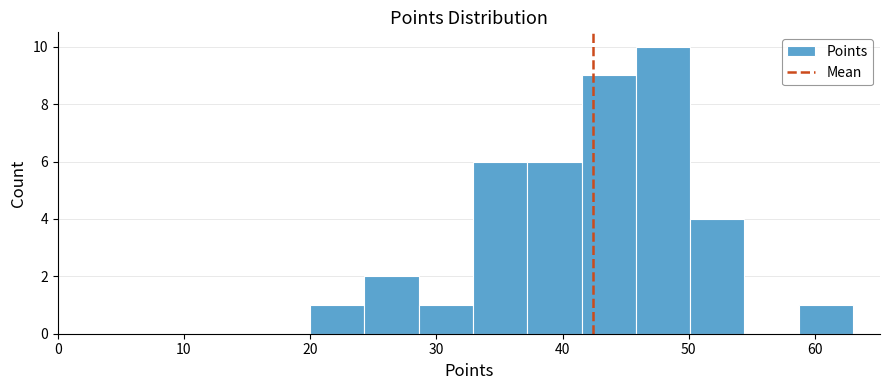

Reading left to right, transcribe this chart: for each bar, give the range it covers on the x-axis and its height. Neither the bar edges nor the heights are printed on the chart, so give them approximately, as read against the axes.

20.0 to 24.3: 1
24.3 to 28.6: 2
28.6 to 32.9: 1
32.9 to 37.2: 6
37.2 to 41.5: 6
41.5 to 45.8: 9
45.8 to 50.1: 10
50.1 to 54.4: 4
54.4 to 58.7: 0
58.7 to 63.0: 1